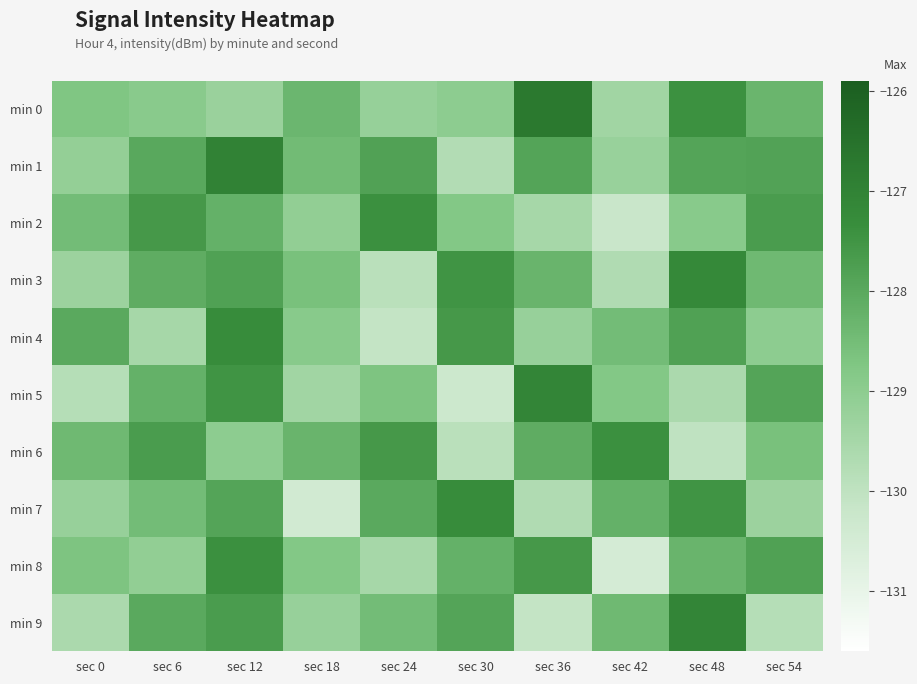

Which has a higher value, sec 30 or sec 42?

sec 30